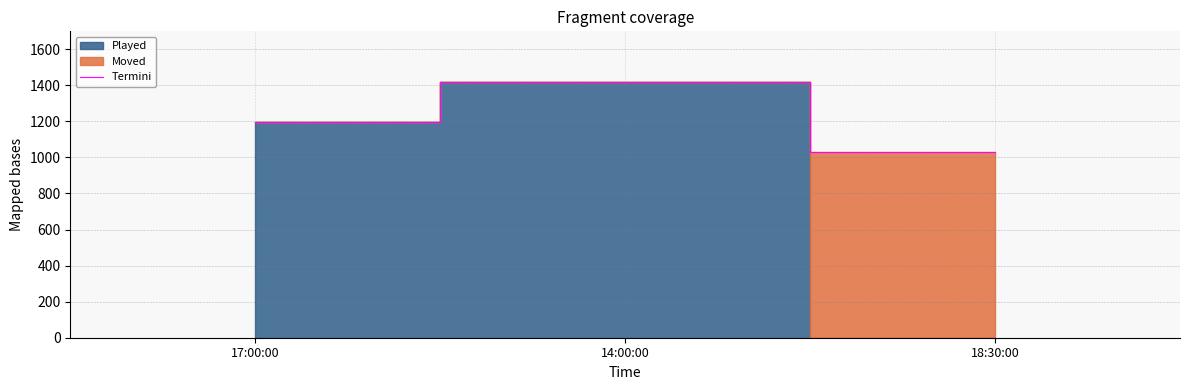

At which label does Termini reach its minimum?

18:30:00